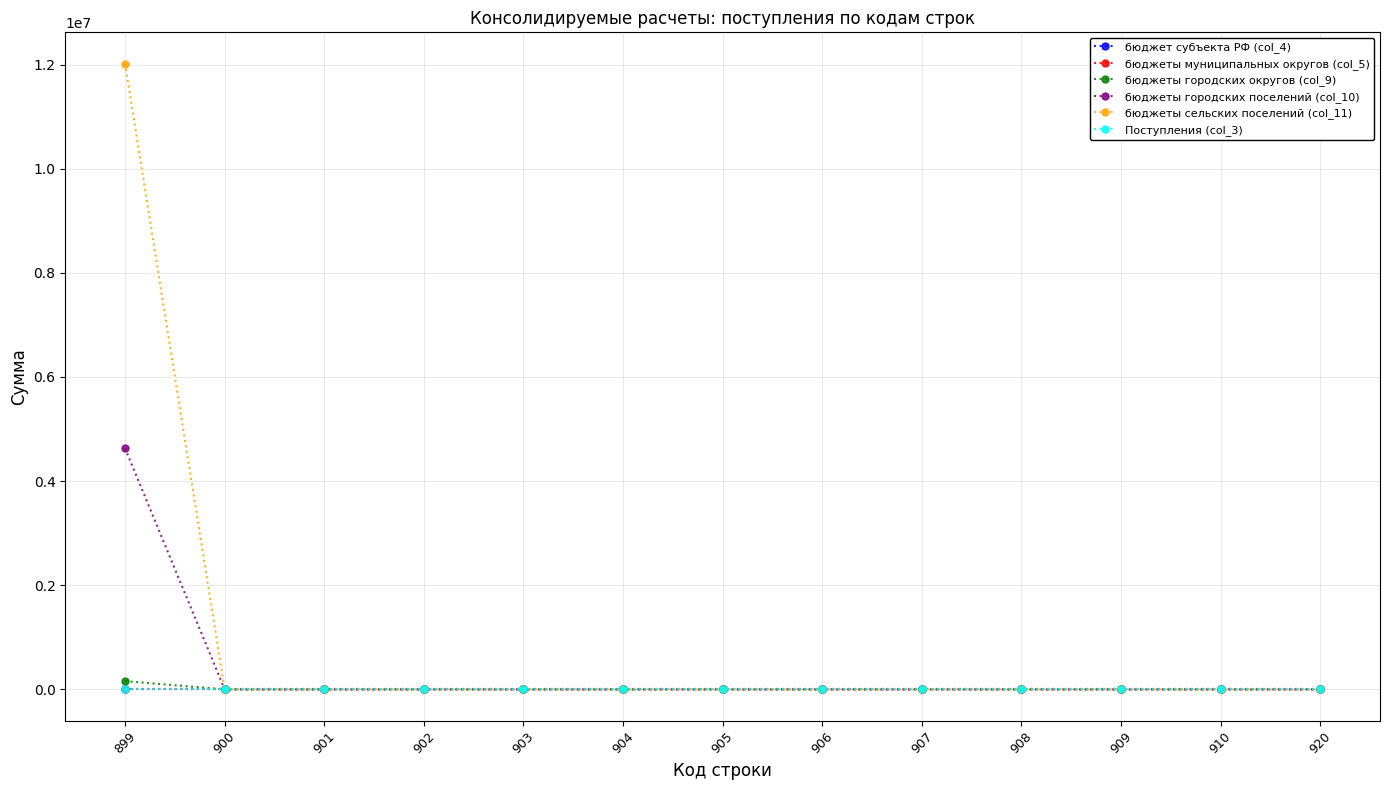

Is this an area chart (filled region under the line)?

No